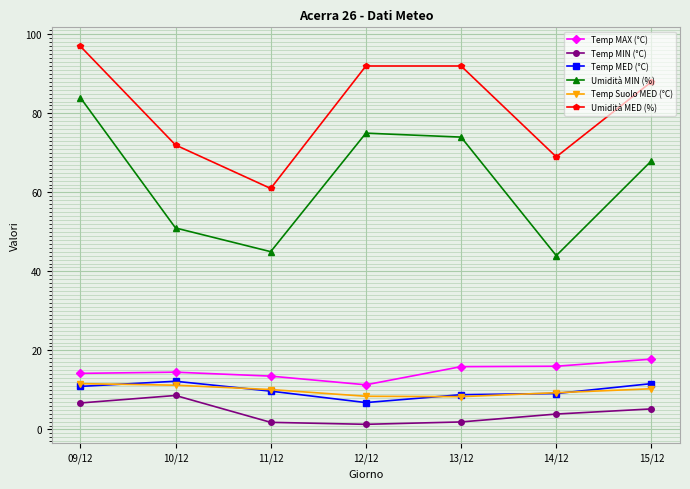

What is the approximate value of Temp Suolo MED (°C) at 14/12?

9.3